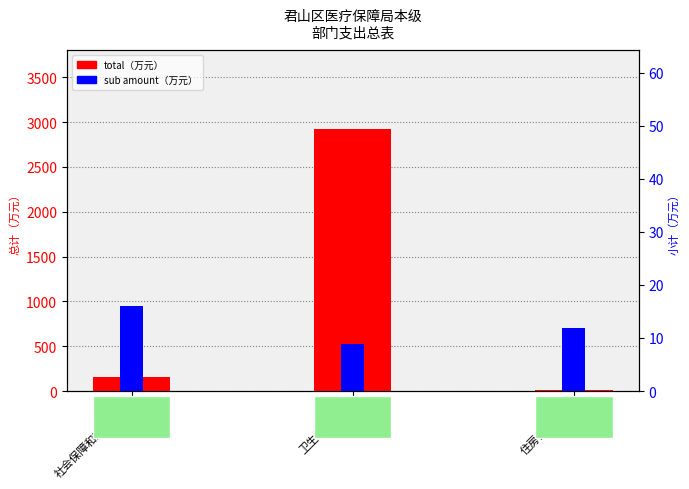

What position from the right is 社会保障和就业支出?

3